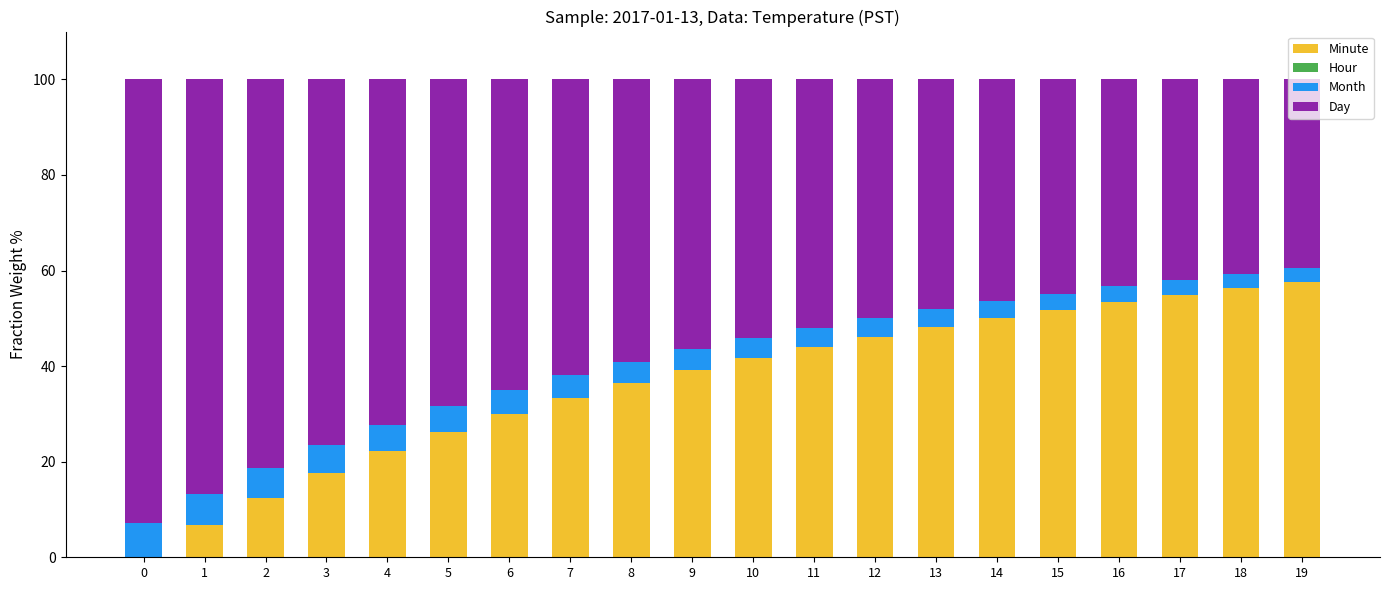

True or false: Minute has a value of 37.9 at 19.

False